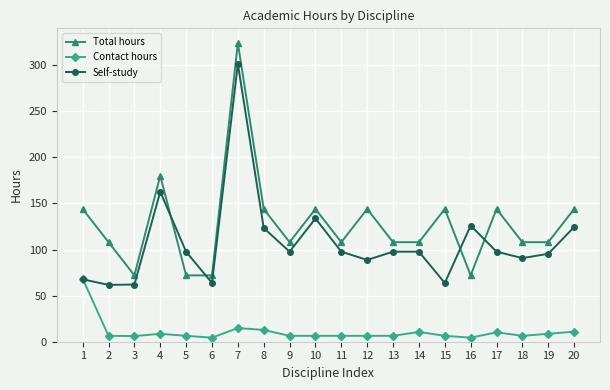

How many data points in Total hours are less than 108?

4